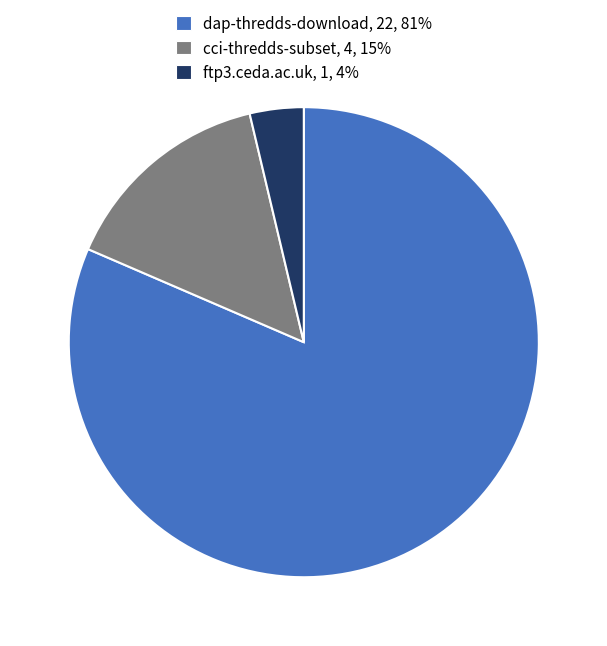

Count the number of slices in the pie.

3